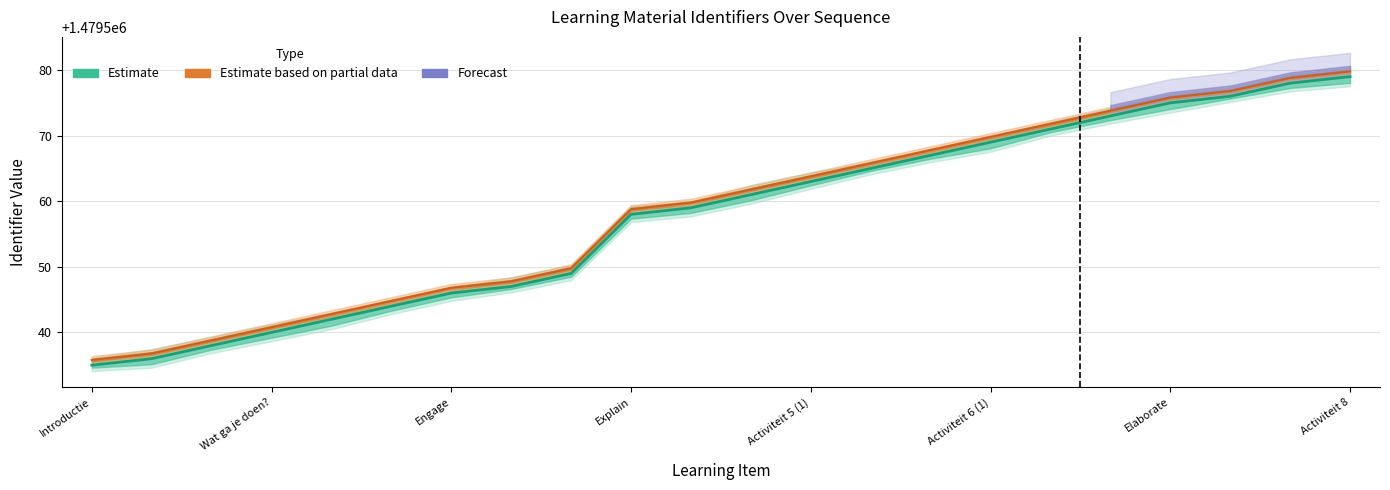

Reading left to right, extract all data points from this chart.

1479535	1479536	1479538	1479540	1479542	1479544	1479546	1479547	1479549	1479558	1479559	1479561	1479563	1479565	1479567	1479569	1479571	1479573	1479575	1479576	1479578	1479579